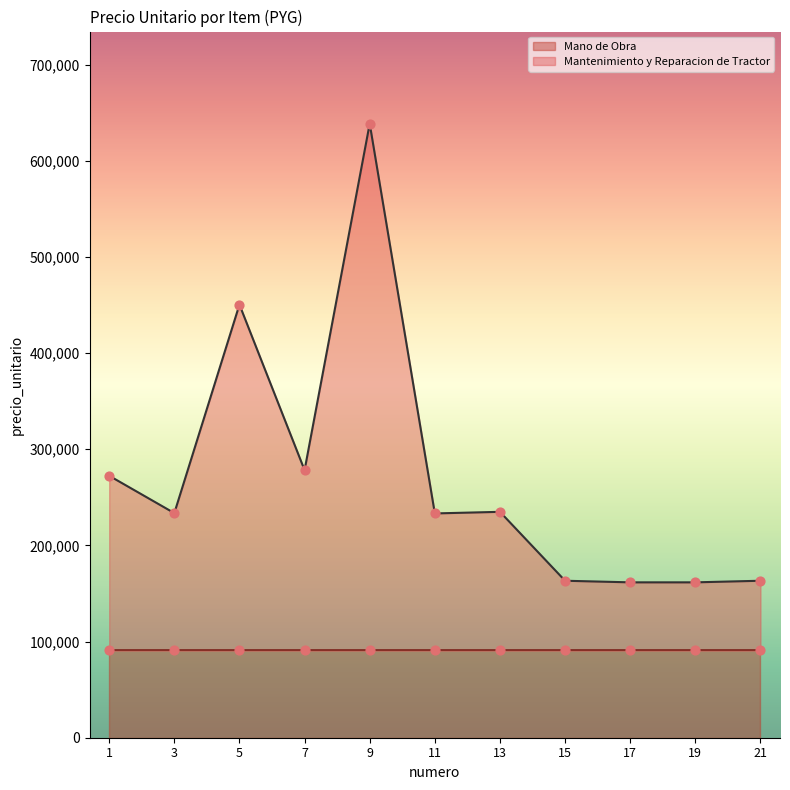

Which has a higher value, 13 or 3?

13